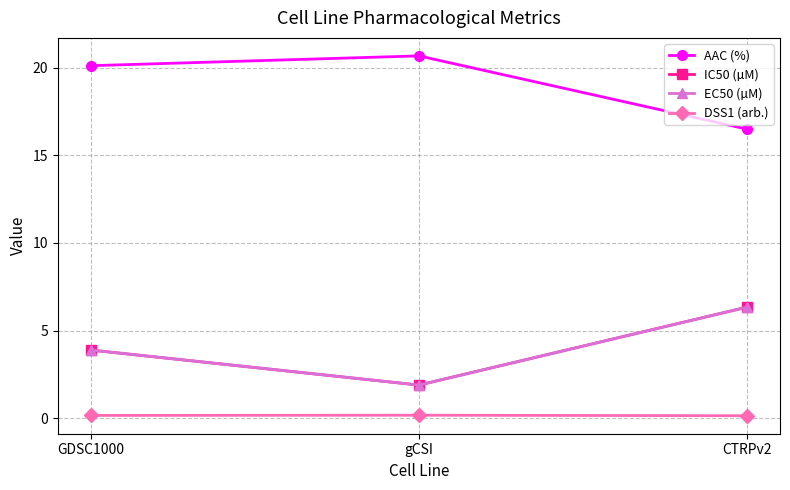

Is this an area chart (filled region under the line)?

No